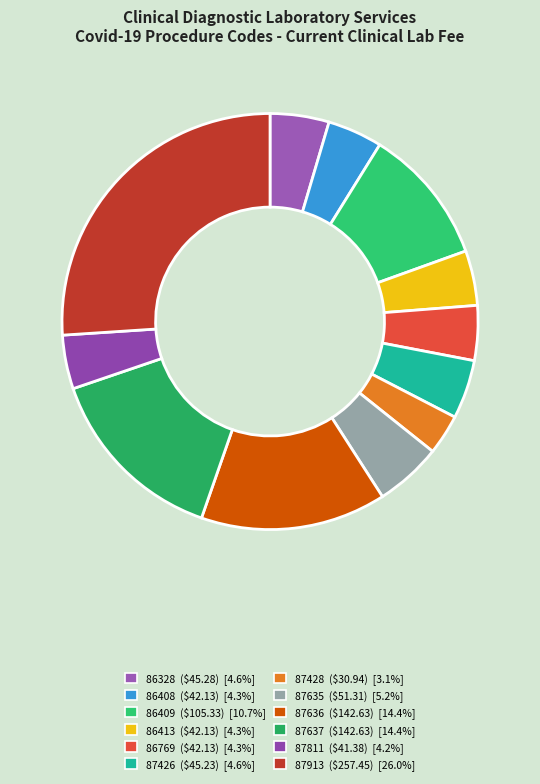

Which category has the smallest portion of the pie?

87428